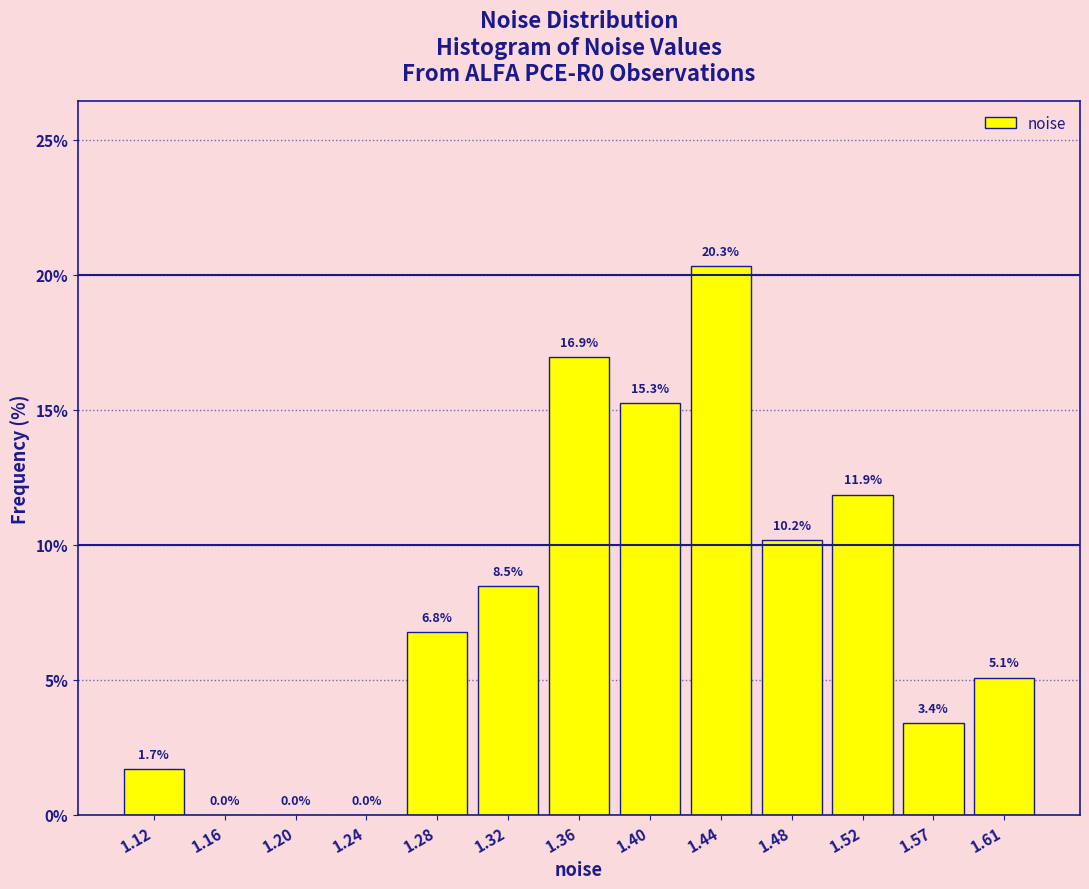

Reading left to right, list every bar in this chart as the range it spans on the x-axis followed by its height. The bar edges are not printed on the chart, so give them approximately, as read against the axis.

1.100 to 1.140: 1.7
1.140 to 1.180: 0.0
1.180 to 1.220: 0.0
1.220 to 1.260: 0.0
1.260 to 1.305: 6.8
1.305 to 1.345: 8.5
1.345 to 1.385: 16.9
1.385 to 1.425: 15.3
1.425 to 1.465: 20.3
1.465 to 1.505: 10.2
1.505 to 1.545: 11.9
1.545 to 1.585: 3.4
1.585 to 1.625: 5.1